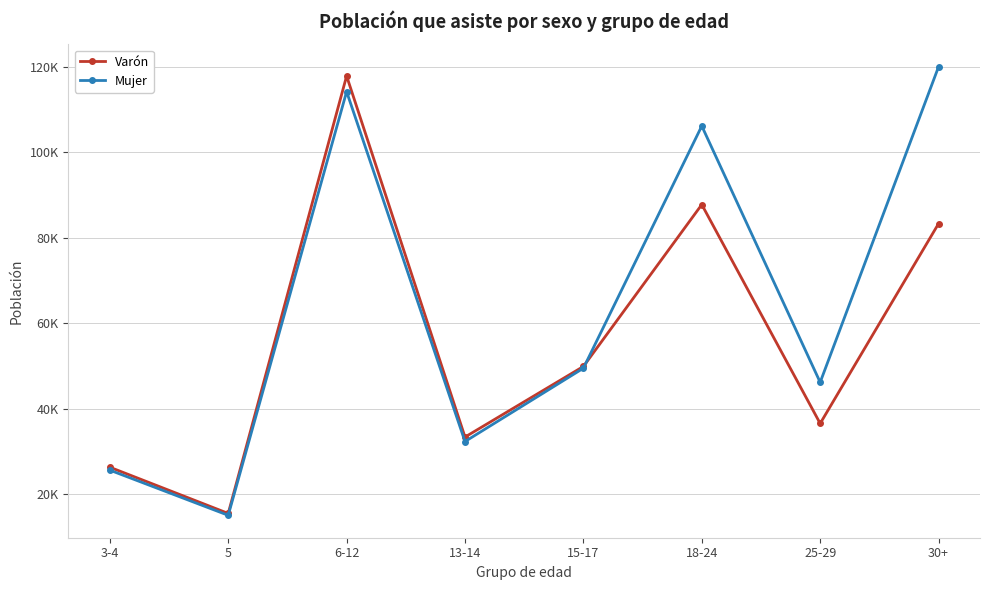

Which label corresponds to the smallest value in the chart?

5